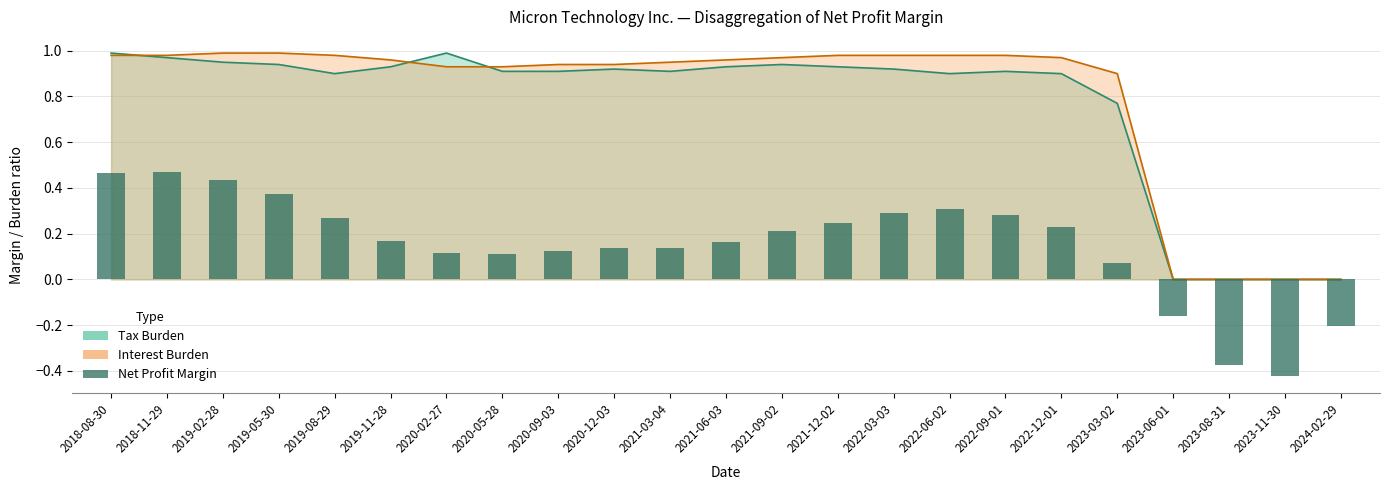

What is the value of the 9th bar from the left?

0.1